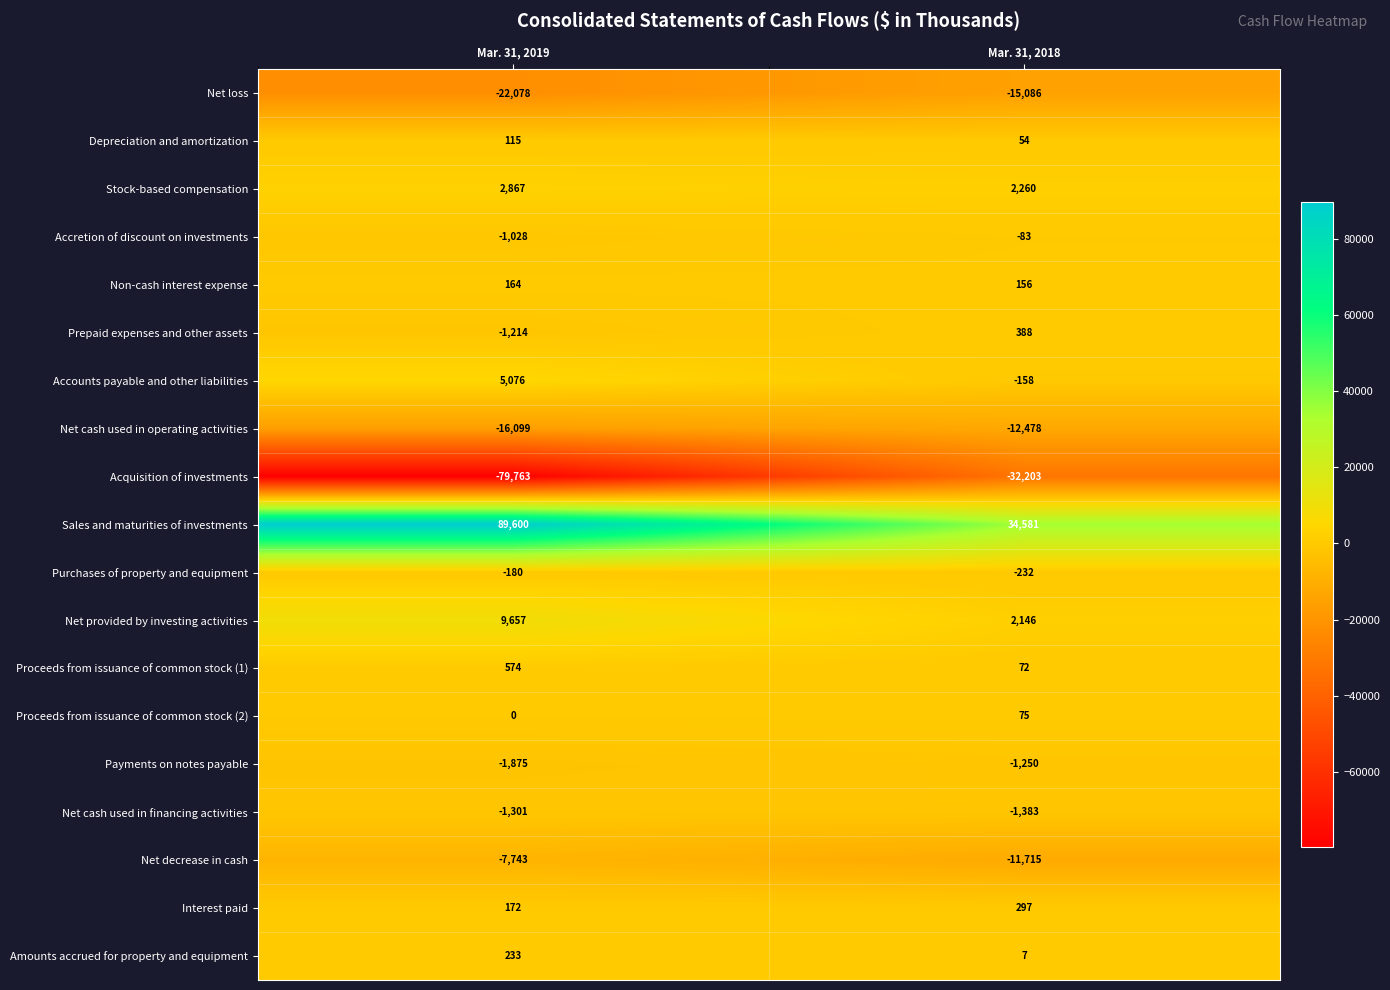

What is the spread (max minus min) of values at Mar. 31, 2019?

169363